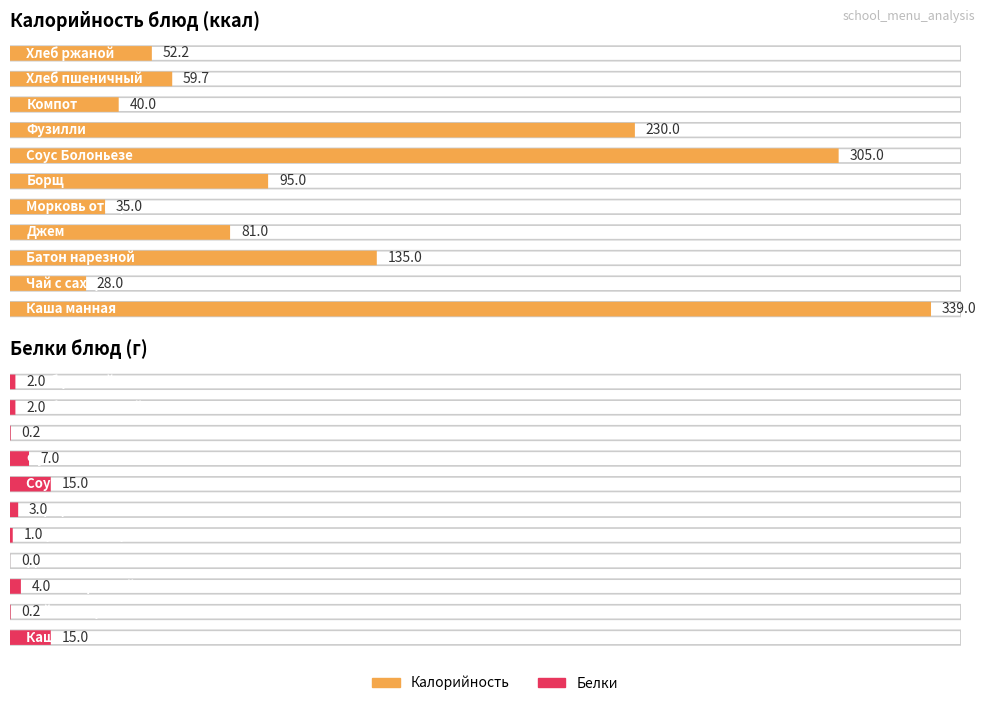

Which label corresponds to the largest value in the chart?

Каша манная